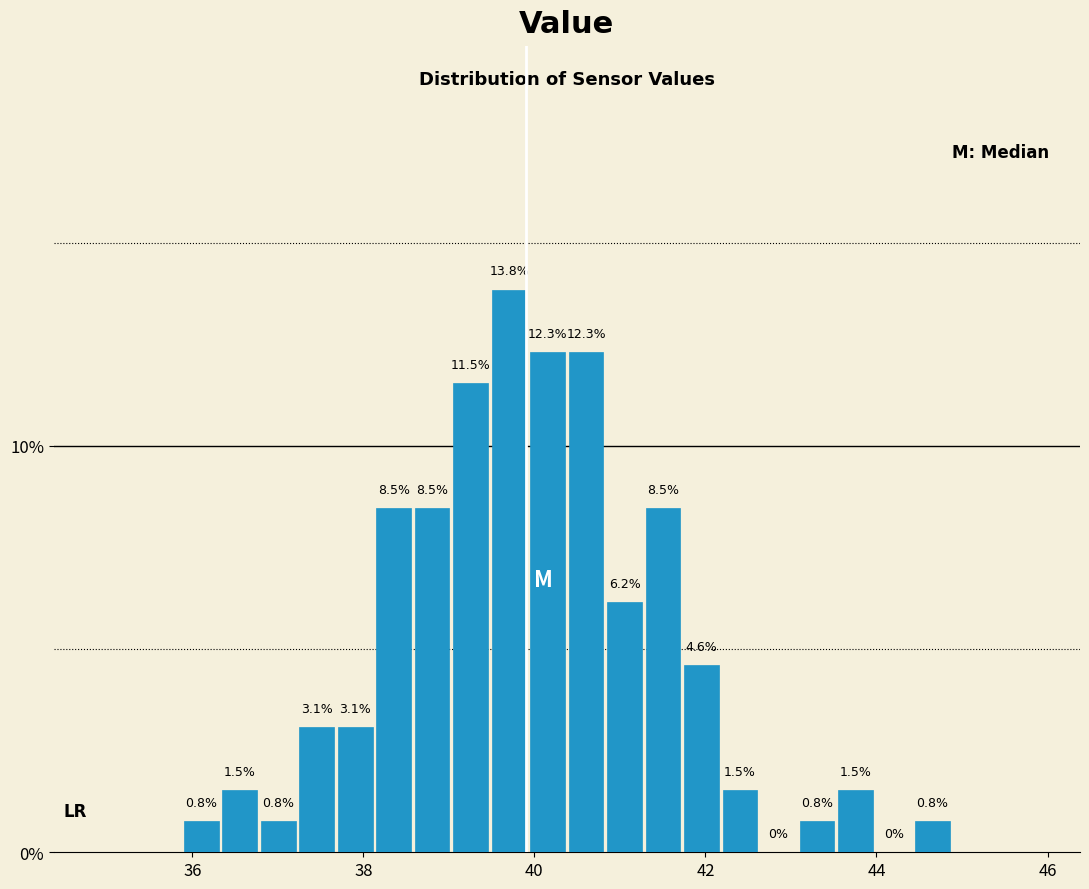

Read against the x-axis, roughly where is the centre of the tallest bar?

39.8